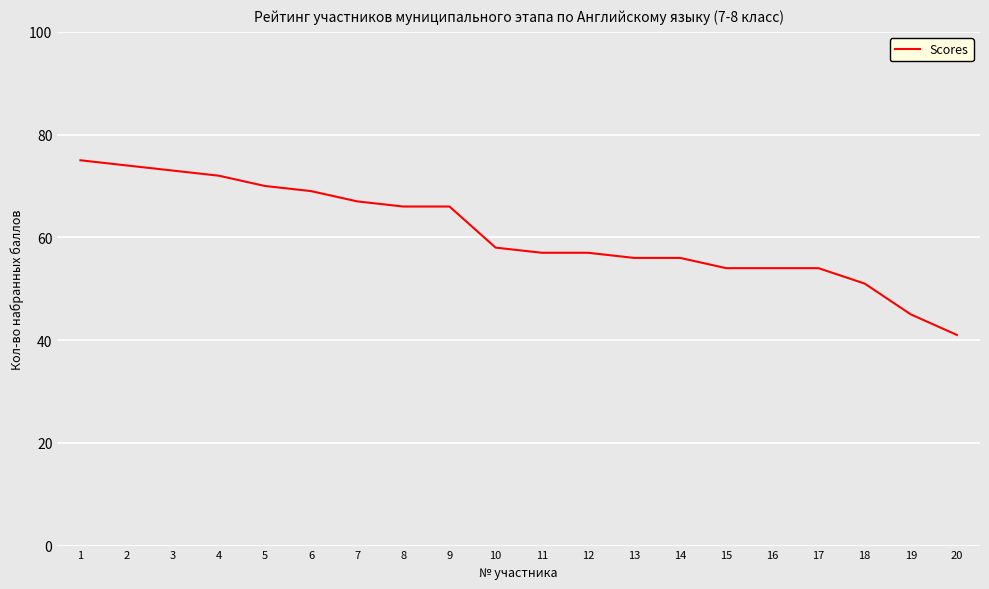

Read the value at 12, to the nearest 10.

60